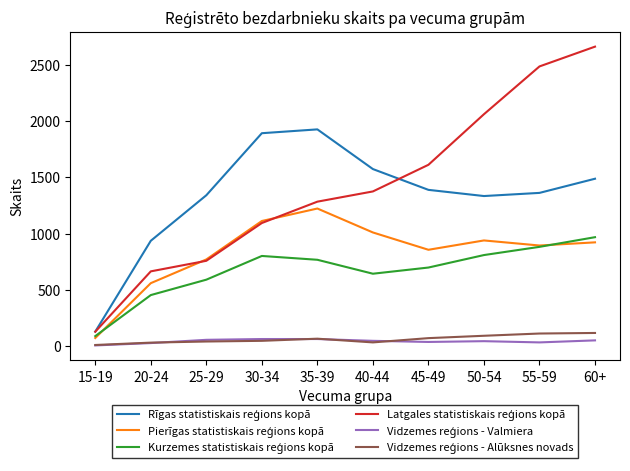

At which category is the sum across all series the highest?

60+